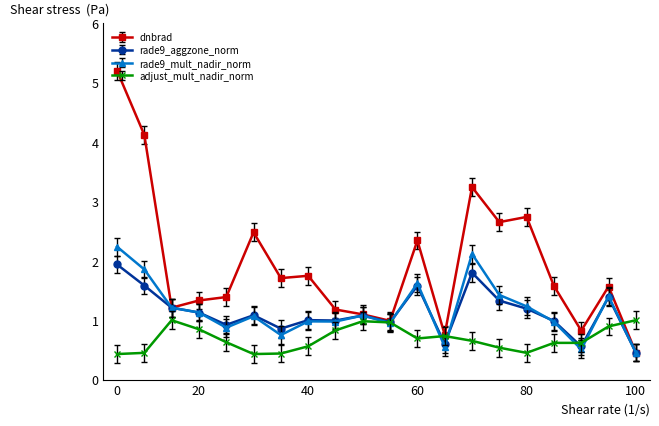

Which series has the largest total across all categories?

dnbrad